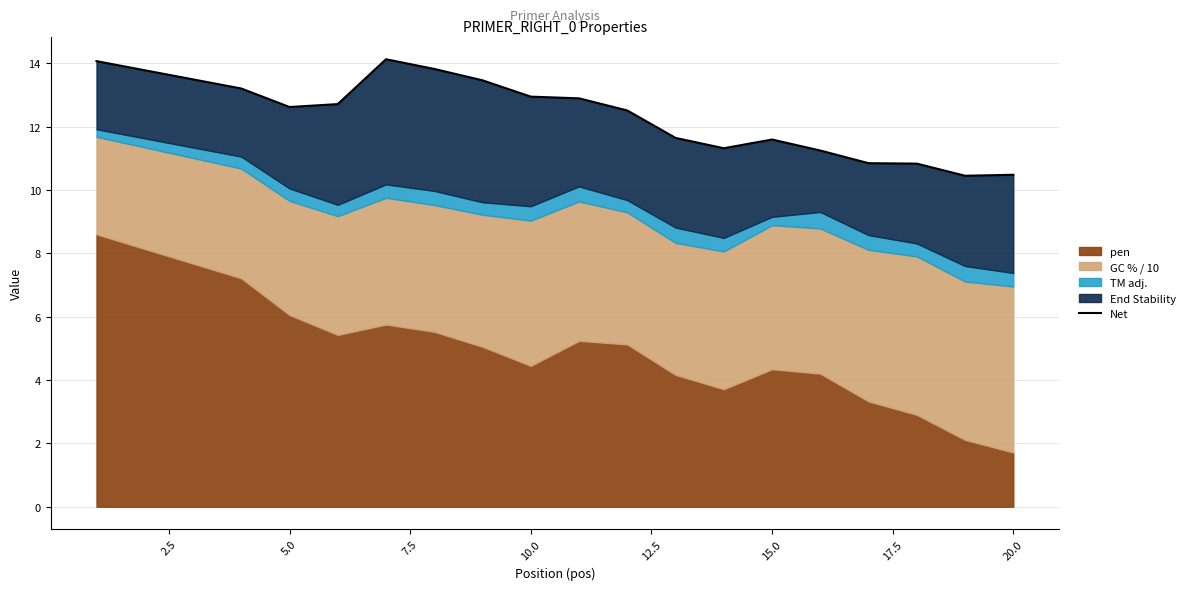

What is the difference between the maximum and second lowest values?

3.6